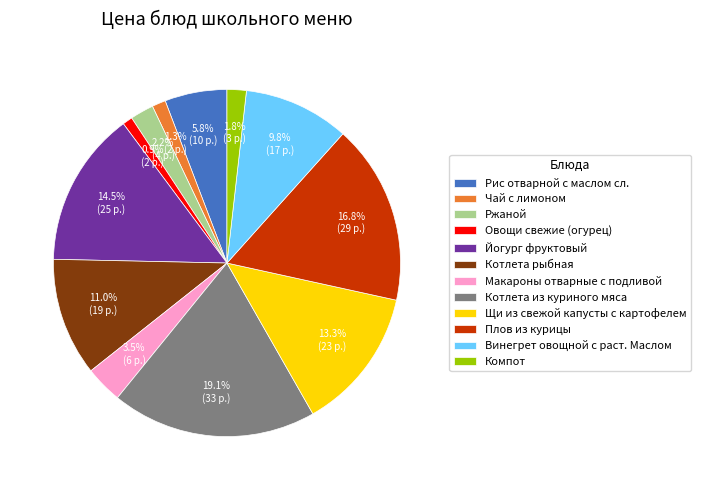

Does Щи из свежой капусты с картофелем represent more than half of the total?

No